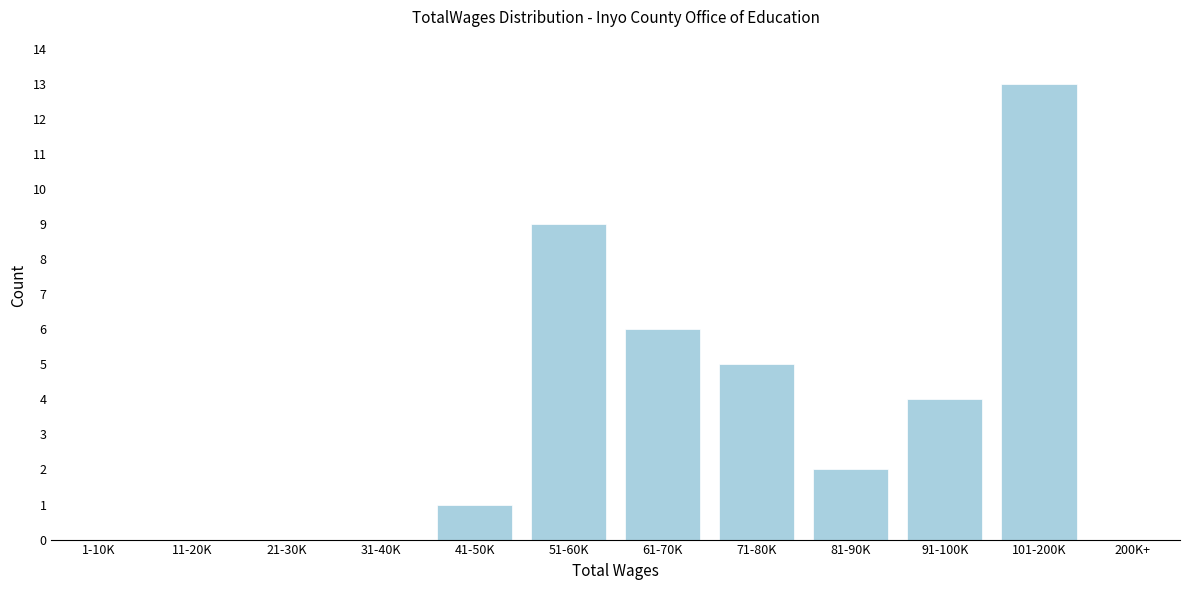

Reading left to right, list all the values displayed in this chart.

1-10K=0	11-20K=0	21-30K=0	31-40K=0	41-50K=1	51-60K=9	61-70K=6	71-80K=5	81-90K=2	91-100K=4	101-200K=13	200K+=0